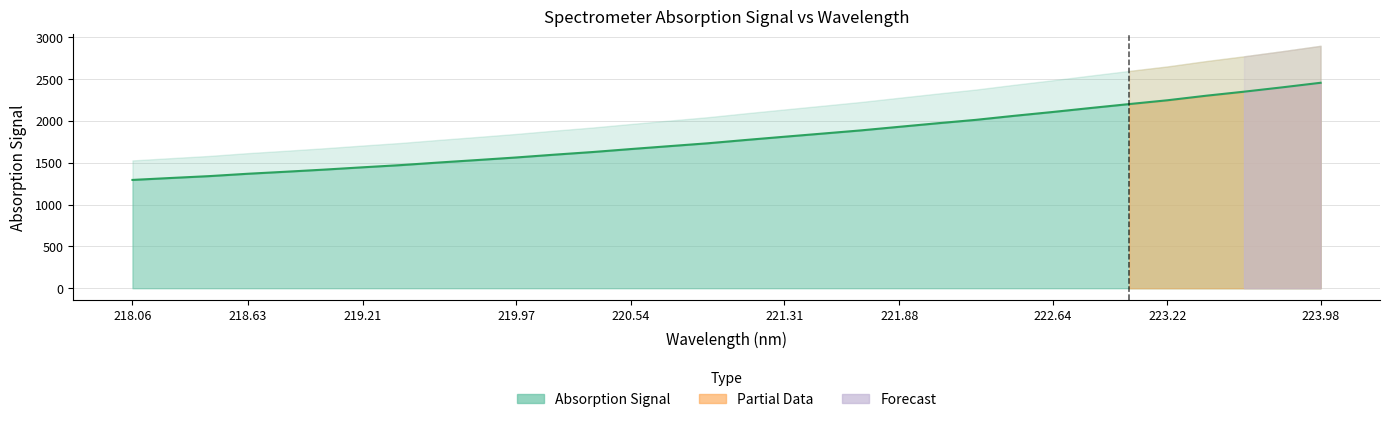

What is the difference between the second highest and second lowest values?

1084.2